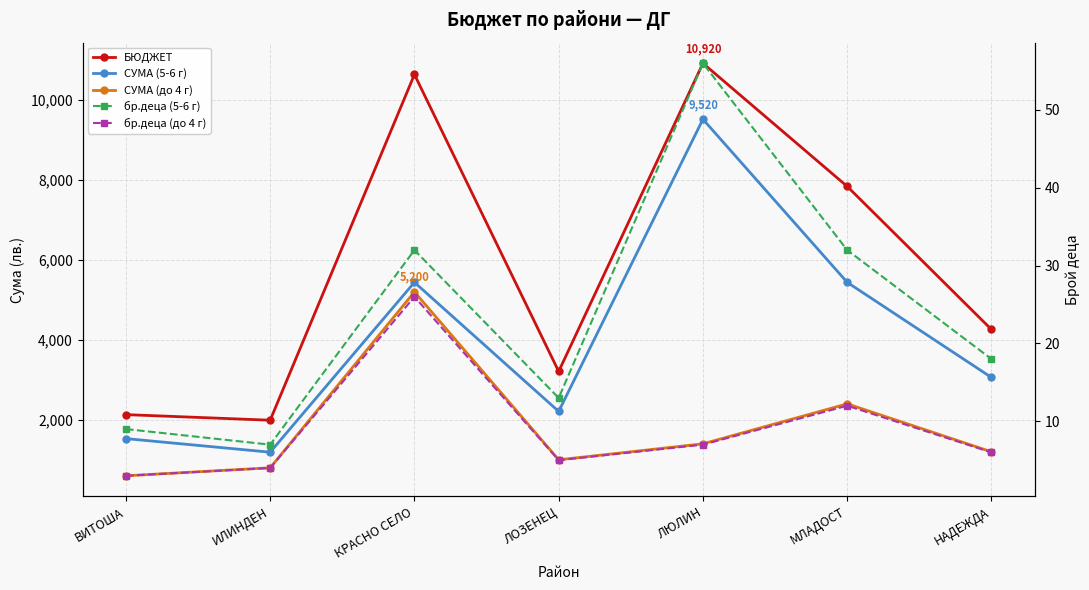

Reading left to right, list all the values displayed in this chart.

БЮДЖЕТ: ВИТОША=2130	ИЛИНДЕН=1990	КРАСНО СЕЛО=10640	ЛОЗЕНЕЦ=3210	ЛЮЛИН=10920	МЛАДОСТ=7840	НАДЕЖДА=4260
СУМА (5-6 г): ВИТОША=1530	ИЛИНДЕН=1190	КРАСНО СЕЛО=5440	ЛОЗЕНЕЦ=2210	ЛЮЛИН=9520	МЛАДОСТ=5440	НАДЕЖДА=3060
СУМА (до 4 г): ВИТОША=600	ИЛИНДЕН=800	КРАСНО СЕЛО=5200	ЛОЗЕНЕЦ=1000	ЛЮЛИН=1400	МЛАДОСТ=2400	НАДЕЖДА=1200
бр.деца (5-6 г): ВИТОША=9	ИЛИНДЕН=7	КРАСНО СЕЛО=32	ЛОЗЕНЕЦ=13	ЛЮЛИН=56	МЛАДОСТ=32	НАДЕЖДА=18
бр.деца (до 4 г): ВИТОША=3	ИЛИНДЕН=4	КРАСНО СЕЛО=26	ЛОЗЕНЕЦ=5	ЛЮЛИН=7	МЛАДОСТ=12	НАДЕЖДА=6